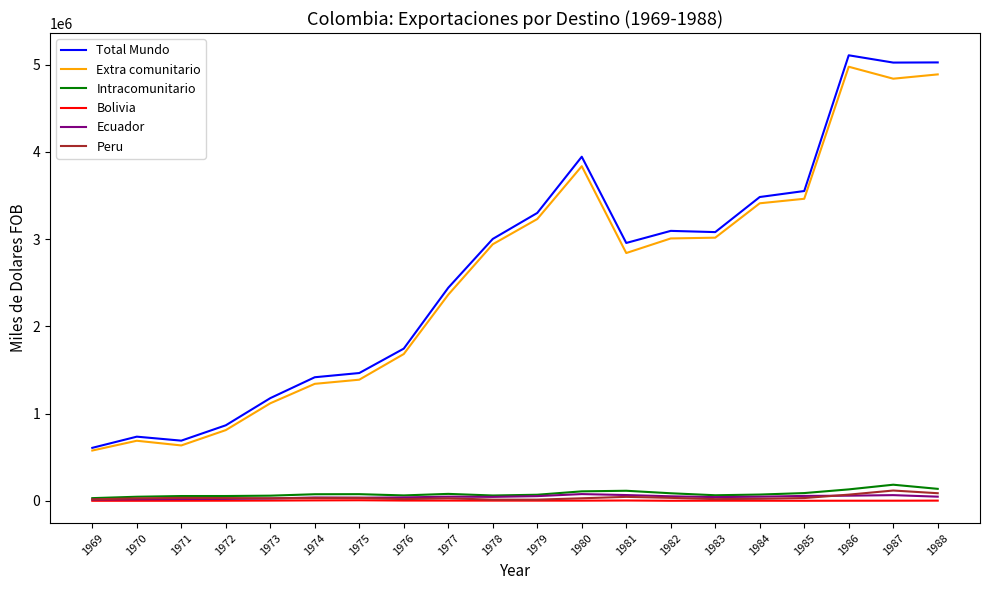

The value of Total Mundo at 1975 is 544598. True or false?

False